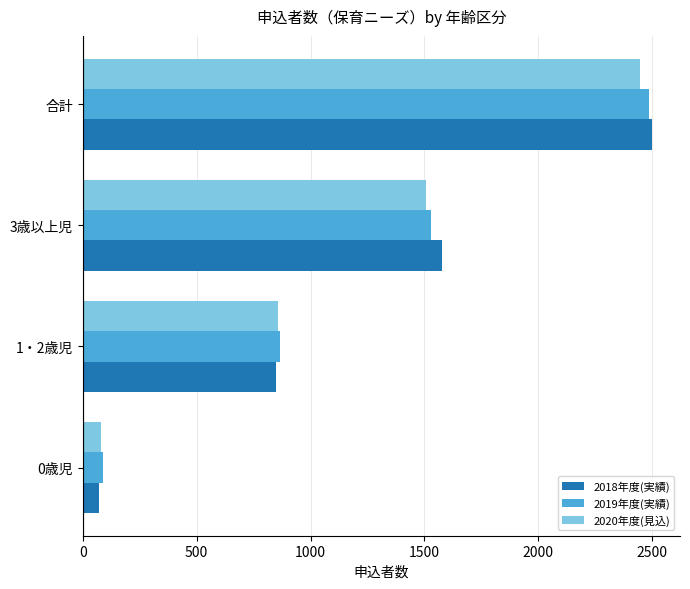

What is the total value across all series at 3歳以上児?

4615